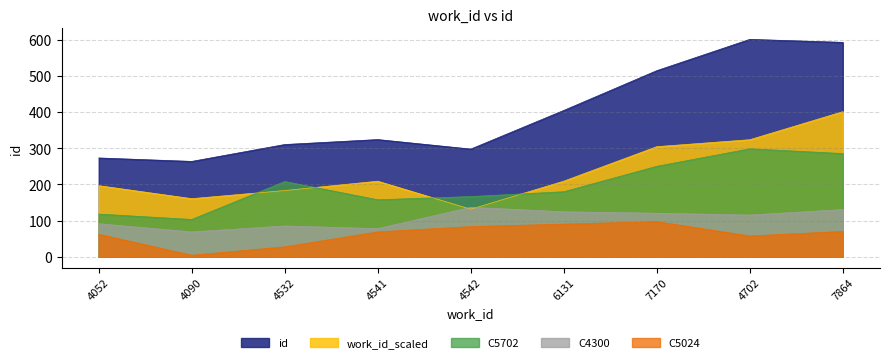

At which category does the chart reach its peak across all series?

4702